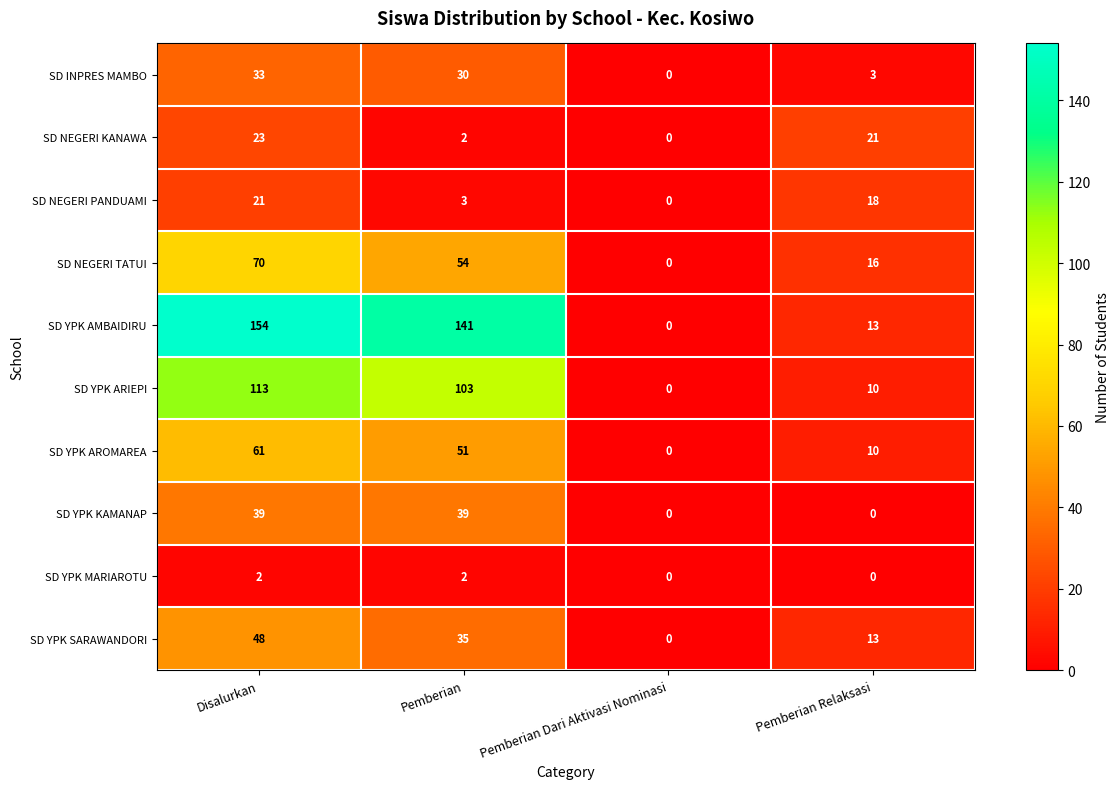

How many positive values does the SD YPK AROMAREA series have?

3